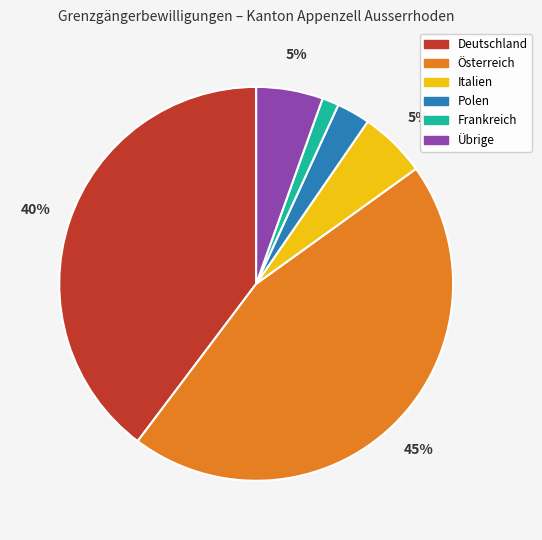

Is Frankreich the majority of the pie?

No